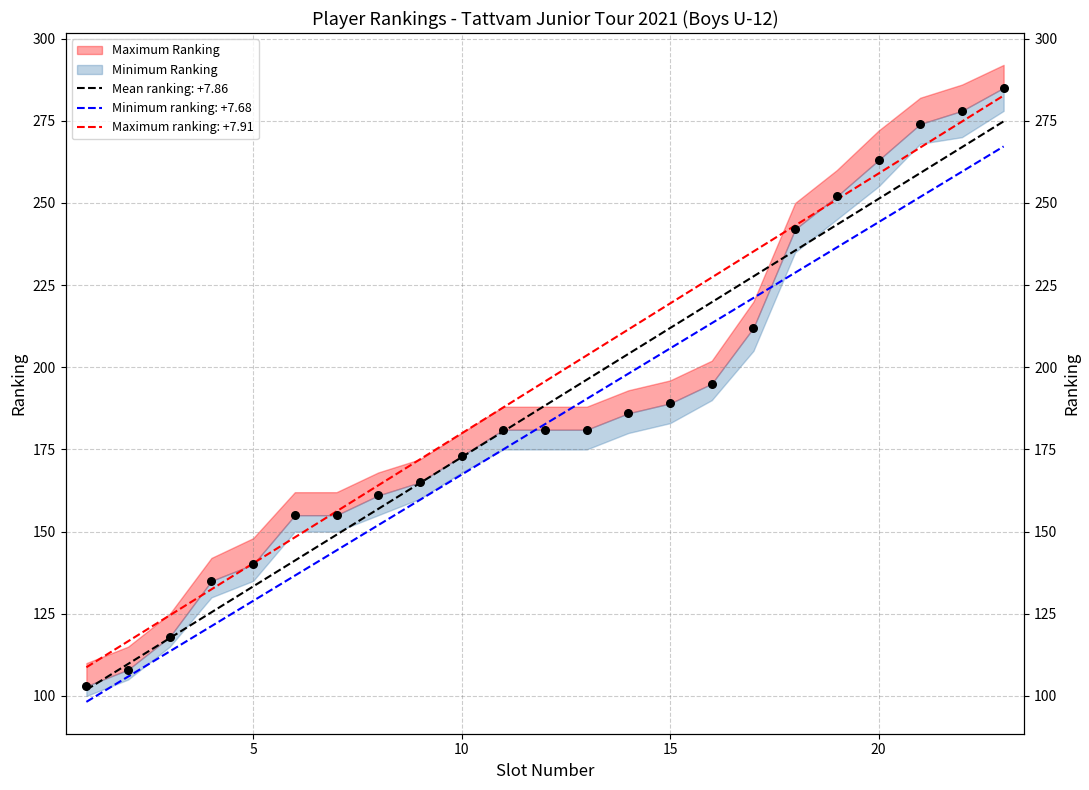

What is the change in value from 14 to 22?

+92